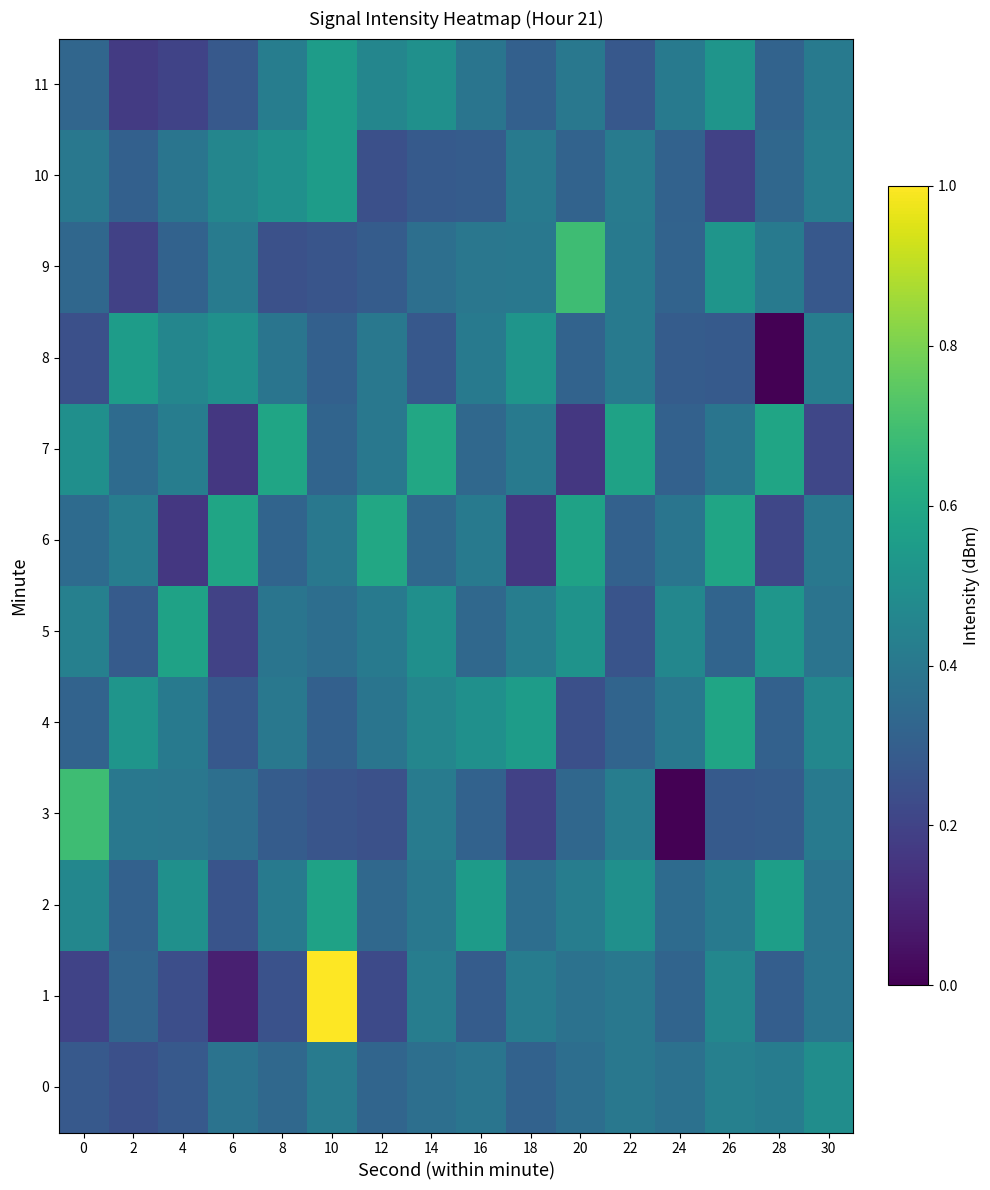

Reading right to left, what are all the values shown in this chart?

0: 30=0.5	28=0.4	26=0.4	24=0.4	22=0.4	20=0.4	18=0.3	16=0.4	14=0.4	12=0.3	10=0.4	8=0.3	6=0.4	4=0.3	2=0.2	0=0.3
1: 30=0.4	28=0.3	26=0.5	24=0.3	22=0.4	20=0.4	18=0.4	16=0.3	14=0.4	12=0.2	10=1.0	8=0.3	6=0.1	4=0.2	2=0.3	0=0.2
2: 30=0.4	28=0.6	26=0.4	24=0.3	22=0.5	20=0.4	18=0.4	16=0.5	14=0.4	12=0.3	10=0.6	8=0.4	6=0.3	4=0.5	2=0.3	0=0.5
3: 30=0.4	28=0.3	26=0.3	24=0.0	22=0.4	20=0.3	18=0.2	16=0.3	14=0.4	12=0.2	10=0.3	8=0.3	6=0.4	4=0.4	2=0.4	0=0.7
4: 30=0.5	28=0.3	26=0.6	24=0.4	22=0.3	20=0.2	18=0.6	16=0.5	14=0.5	12=0.4	10=0.3	8=0.4	6=0.3	4=0.4	2=0.5	0=0.3
5: 30=0.4	28=0.5	26=0.3	24=0.5	22=0.3	20=0.5	18=0.4	16=0.3	14=0.5	12=0.4	10=0.4	8=0.4	6=0.2	4=0.6	2=0.3	0=0.4
6: 30=0.4	28=0.2	26=0.6	24=0.4	22=0.3	20=0.6	18=0.2	16=0.4	14=0.3	12=0.6	10=0.4	8=0.3	6=0.6	4=0.2	2=0.4	0=0.3
7: 30=0.2	28=0.6	26=0.4	24=0.3	22=0.6	20=0.2	18=0.4	16=0.3	14=0.6	12=0.4	10=0.3	8=0.6	6=0.2	4=0.4	2=0.3	0=0.5
8: 30=0.4	28=0.0	26=0.3	24=0.3	22=0.4	20=0.3	18=0.5	16=0.4	14=0.3	12=0.4	10=0.3	8=0.4	6=0.5	4=0.5	2=0.6	0=0.2
9: 30=0.3	28=0.4	26=0.5	24=0.3	22=0.4	20=0.7	18=0.4	16=0.4	14=0.4	12=0.3	10=0.3	8=0.2	6=0.4	4=0.3	2=0.2	0=0.3
10: 30=0.4	28=0.3	26=0.2	24=0.3	22=0.4	20=0.3	18=0.4	16=0.3	14=0.3	12=0.2	10=0.6	8=0.5	6=0.5	4=0.4	2=0.3	0=0.4
11: 30=0.4	28=0.3	26=0.5	24=0.4	22=0.3	20=0.4	18=0.3	16=0.4	14=0.5	12=0.5	10=0.6	8=0.4	6=0.3	4=0.2	2=0.2	0=0.3